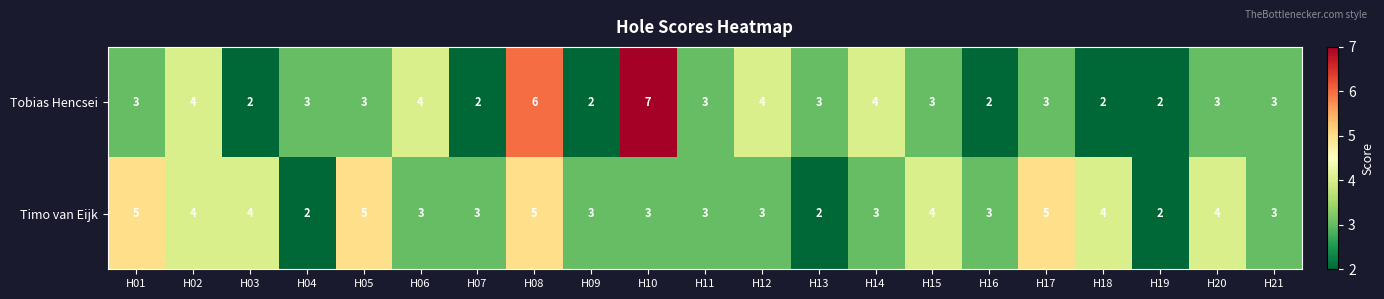

What is the highest value of the Timo van Eijk series?

5